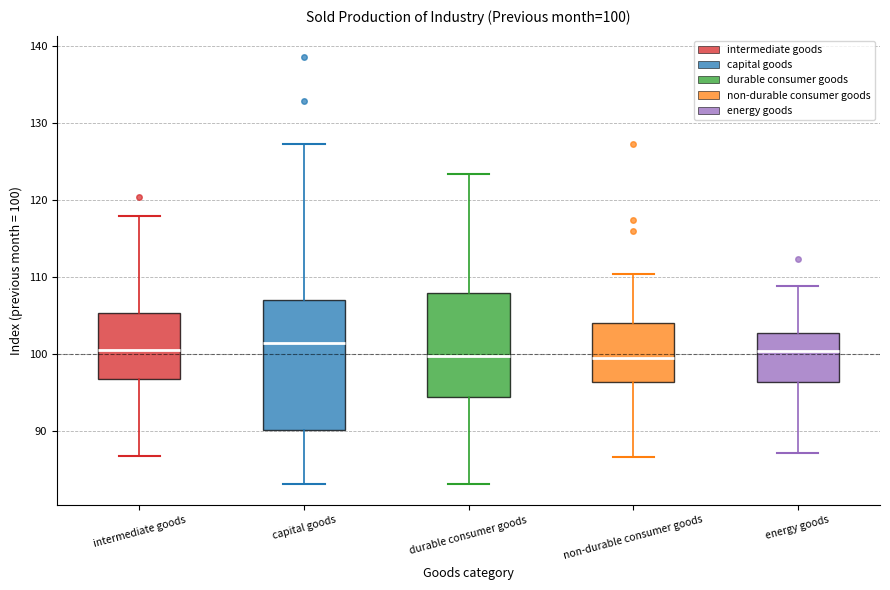

Comparing the boxes themselves (not the whiskers), which one is the tallest?

capital goods